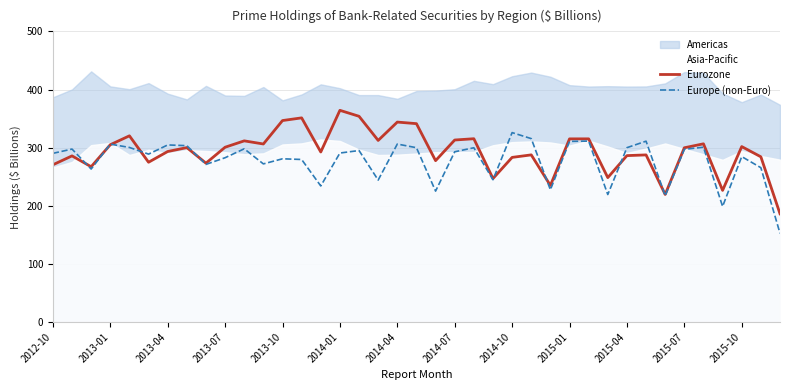

True or false: Europe (non-Euro) and Eurozone cross at least once.

True